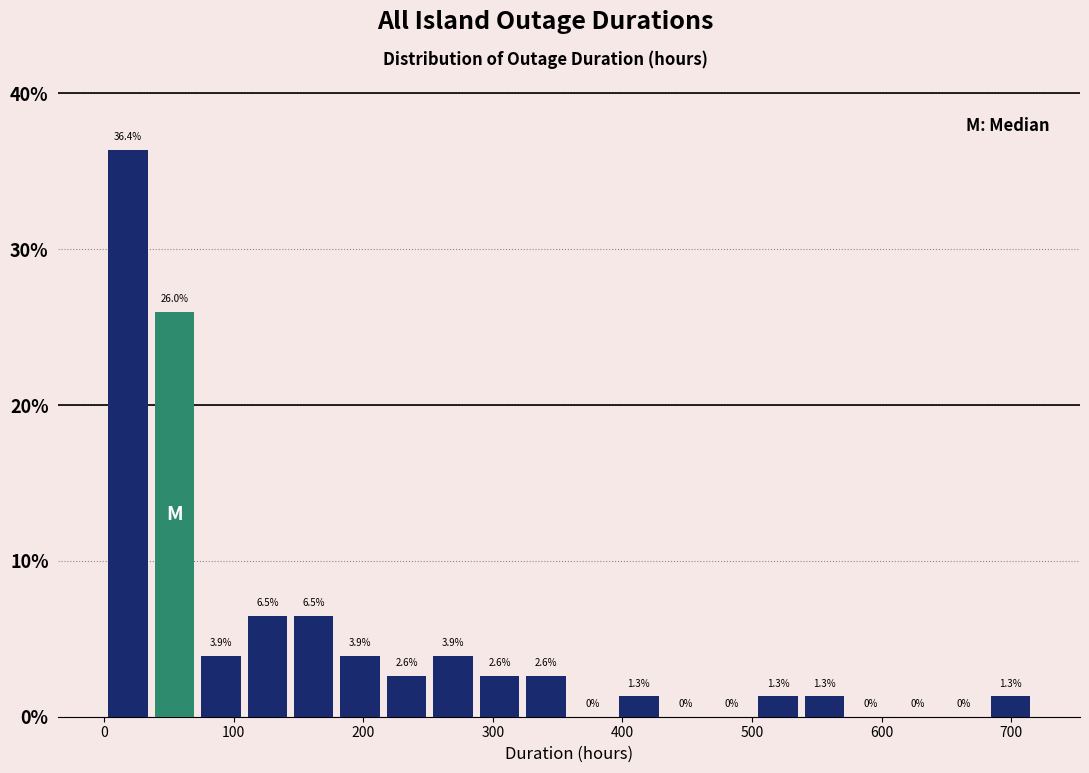

Read against the x-axis, roughly where is the centre of the tallest bar?

20